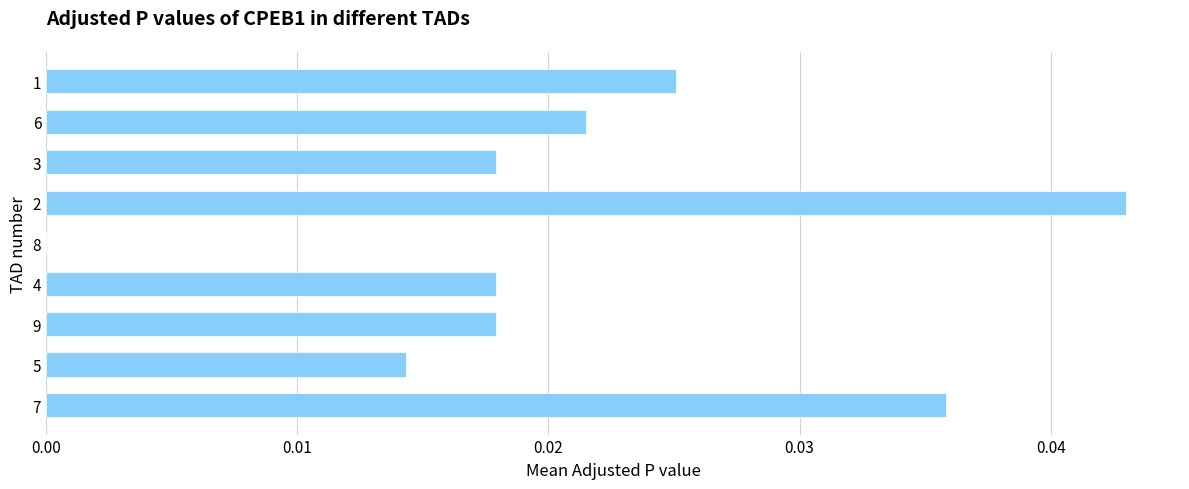

Is it true that the value at 9 is 0.0?

True